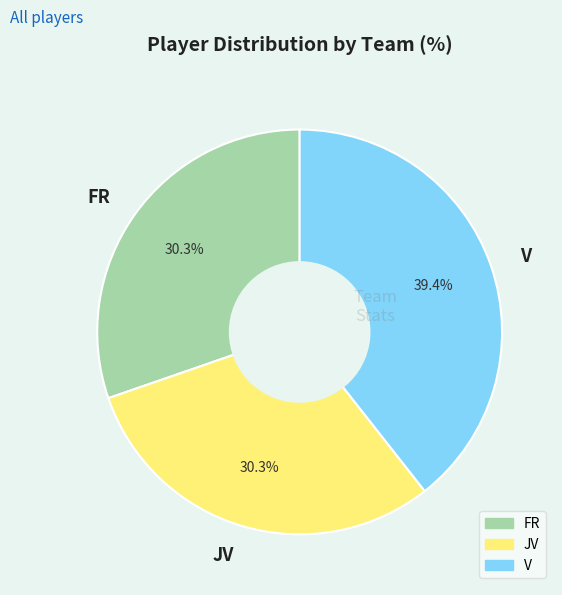

Is the sum of V and JV greater than half?

Yes